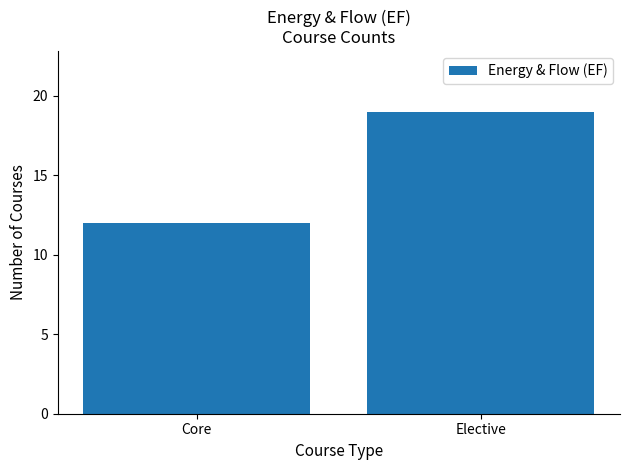

How many data points are less than 19?

1